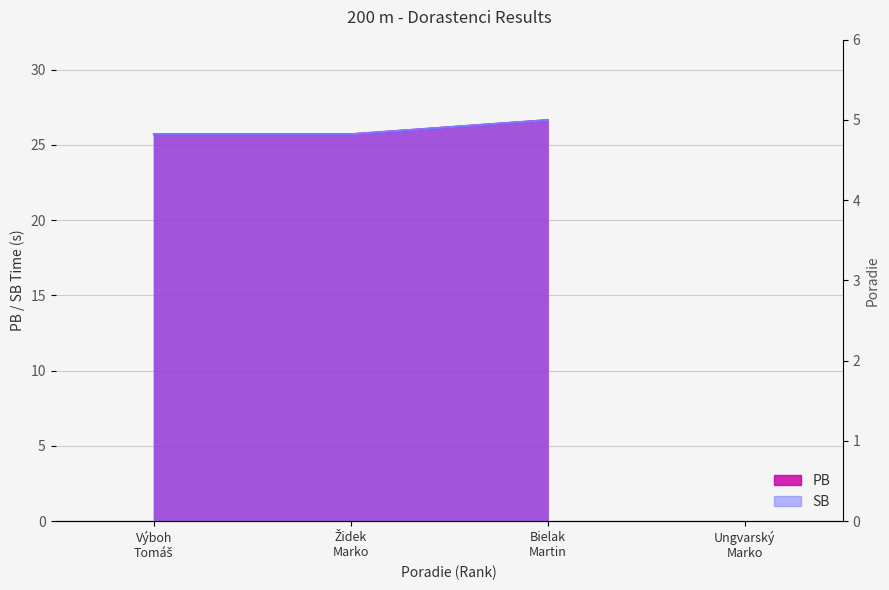

What is the change in value from Židek
Marko to Ungvarský
Marko?

+2